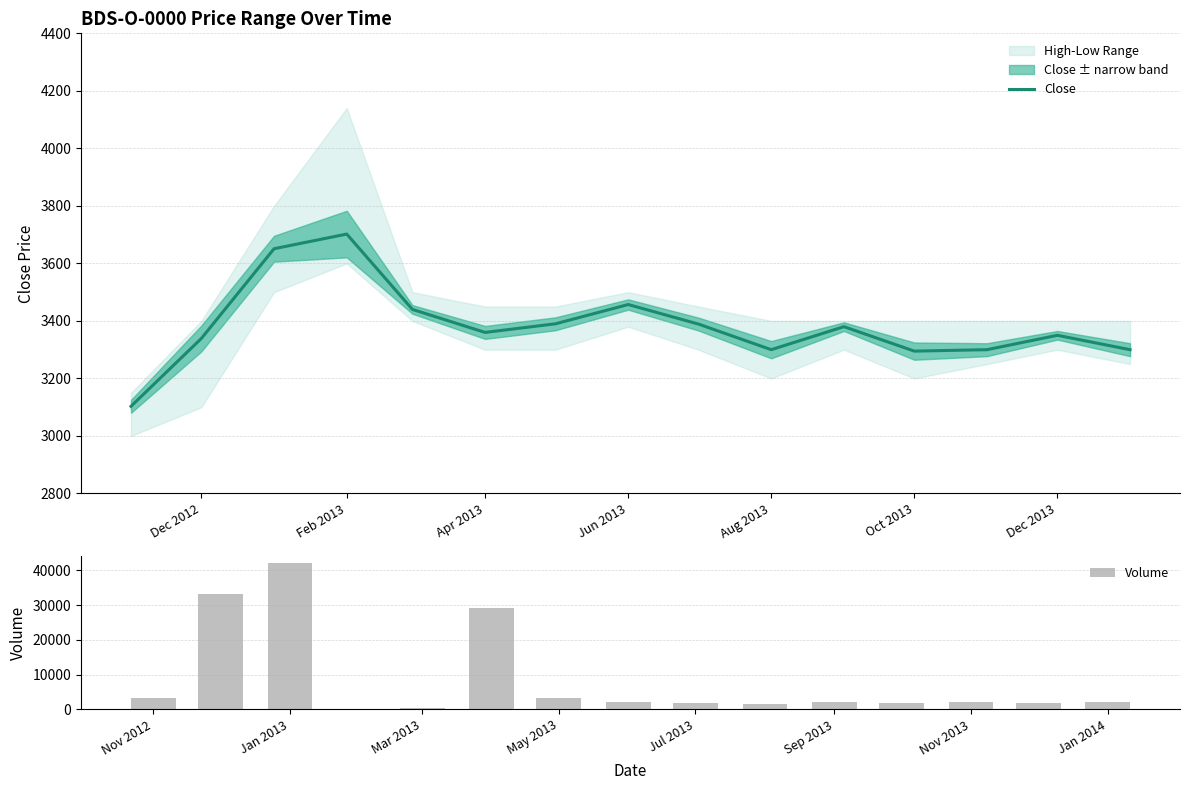

The value of Close at Oct 2013 is 4869. True or false?

False